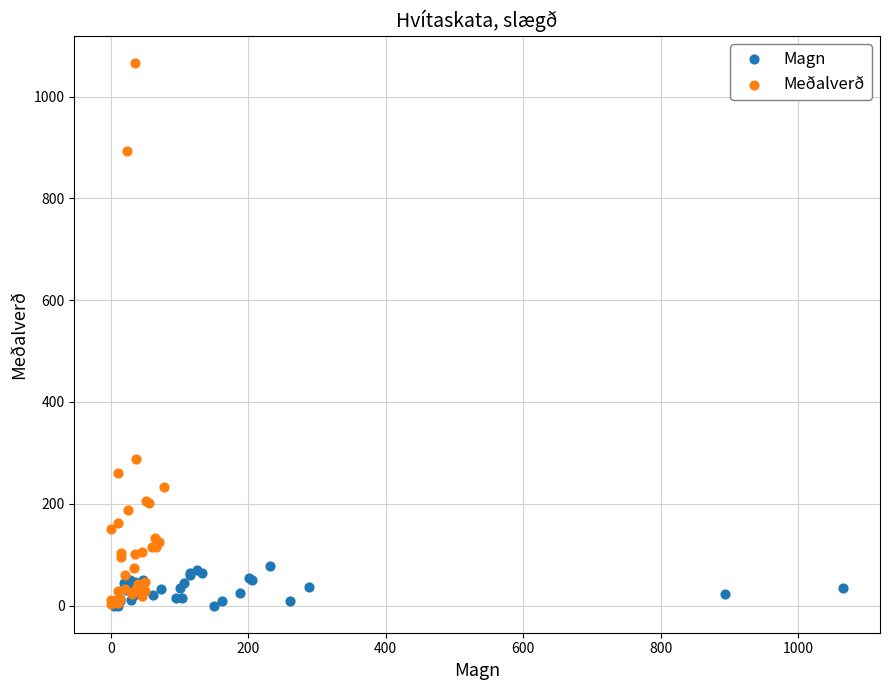

Which series contains the highest Y value?

Meðalverð